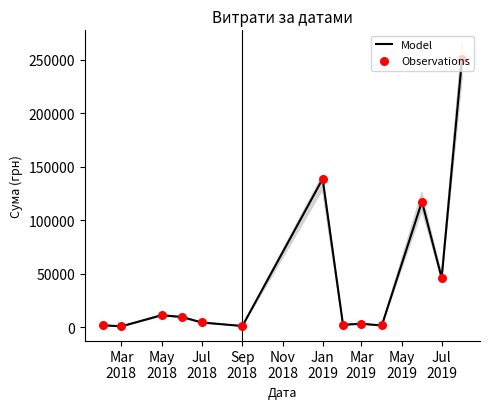

Which series contains the highest Y value?

Model